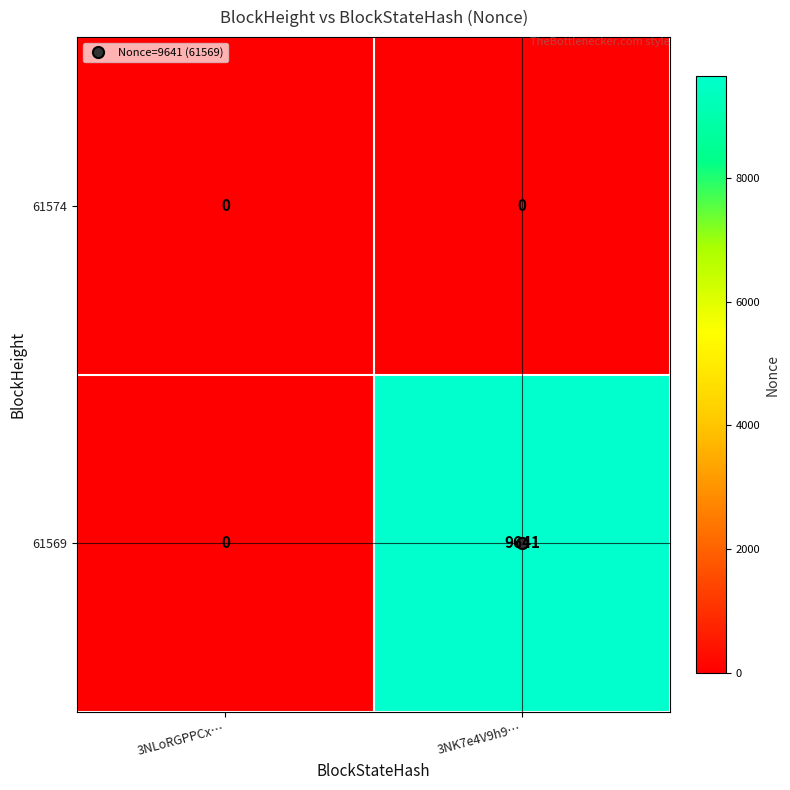

Which category has the lowest value in the 61569 series?

3NLoRGPPCx…